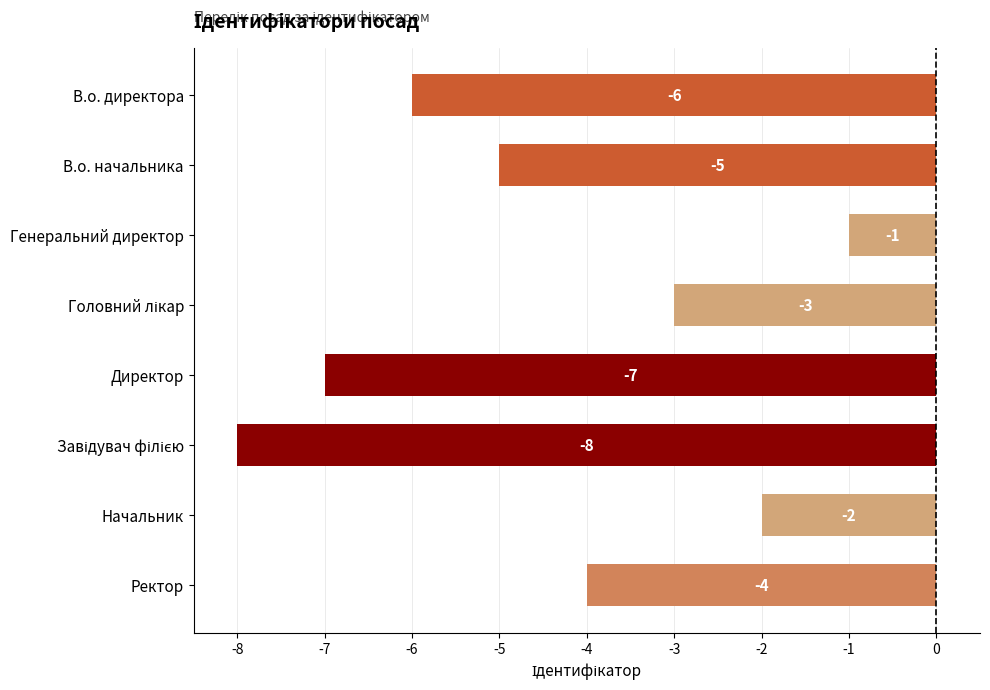

Reading bottom to top, list all the values displayed in this chart.

-4	-2	-8	-7	-3	-1	-5	-6